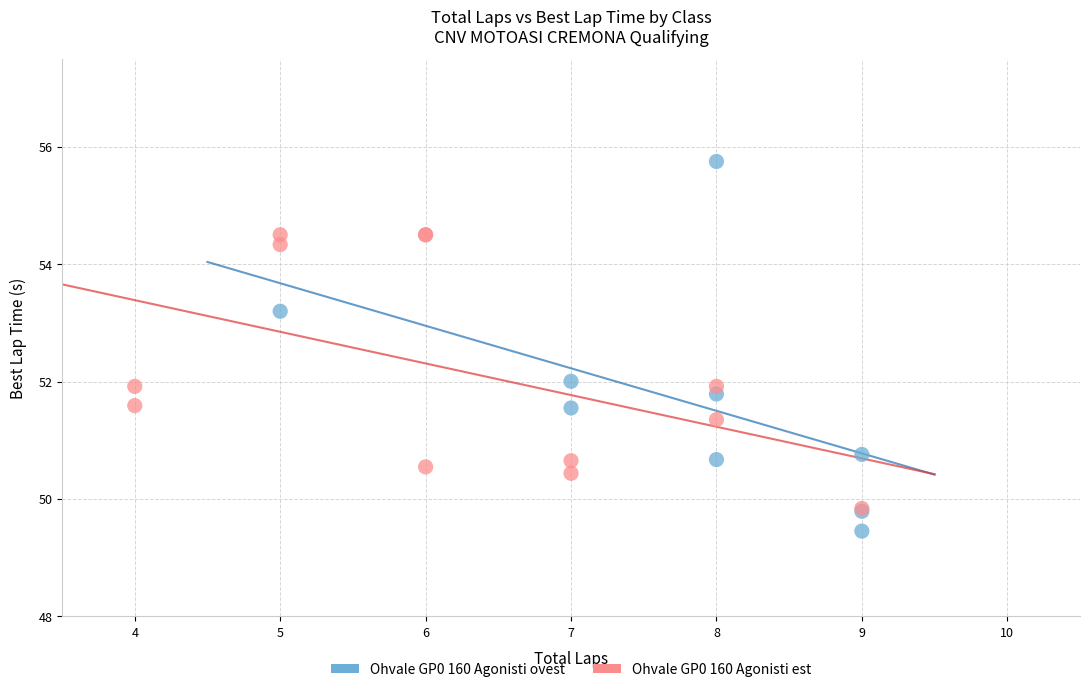

Which series has the widest spread of Y values?

Ohvale GP0 160 Agonisti ovest